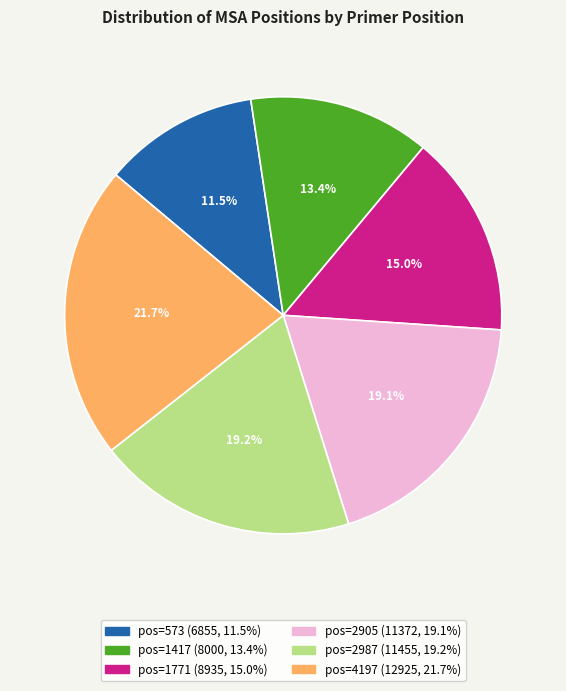

Is there a majority slice in this chart?

No